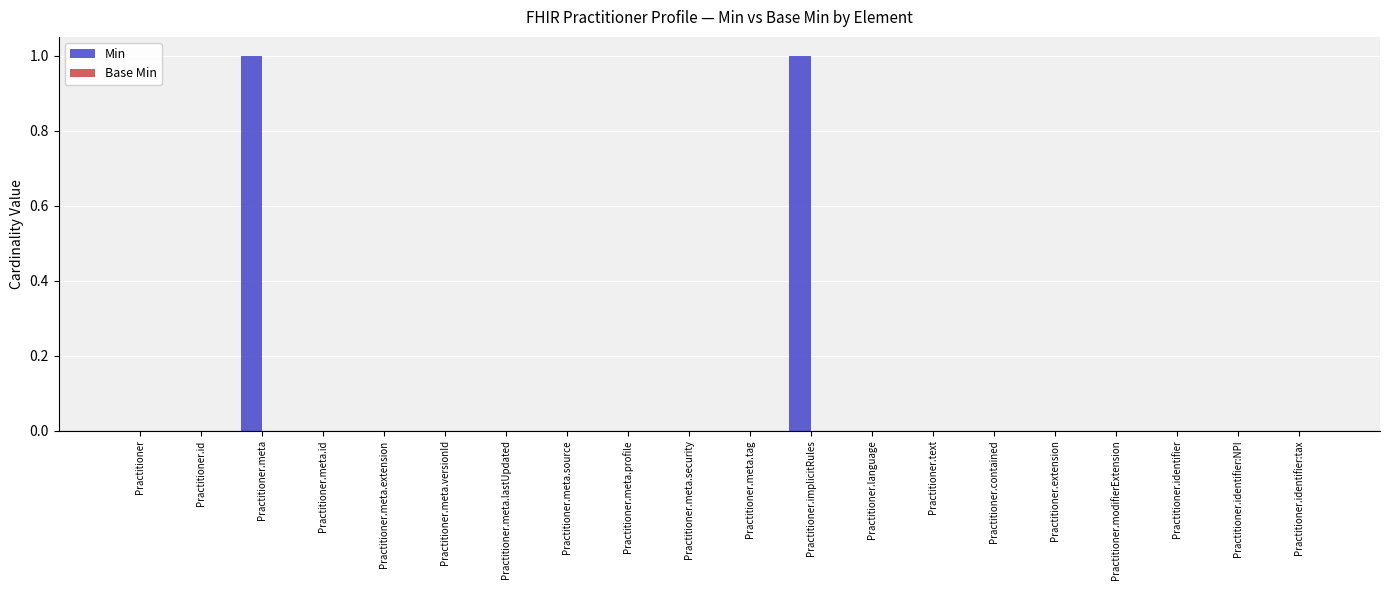

Reading left to right, list all the values displayed in this chart.

Practitioner=0	Practitioner.id=0	Practitioner.meta=1	Practitioner.meta.id=0	Practitioner.meta.extension=0	Practitioner.meta.versionId=0	Practitioner.meta.lastUpdated=0	Practitioner.meta.source=0	Practitioner.meta.profile=0	Practitioner.meta.security=0	Practitioner.meta.tag=0	Practitioner.implicitRules=1	Practitioner.language=0	Practitioner.text=0	Practitioner.contained=0	Practitioner.extension=0	Practitioner.modifierExtension=0	Practitioner.identifier=0	Practitioner.identifier:NPI=0	Practitioner.identifier:tax=0